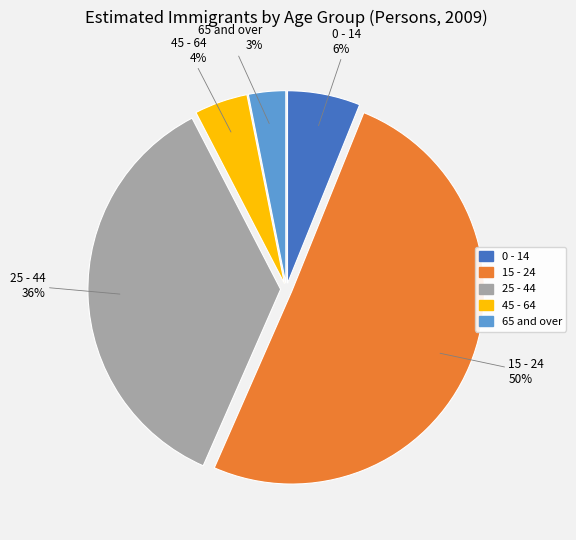

How many segments does this pie chart have?

5